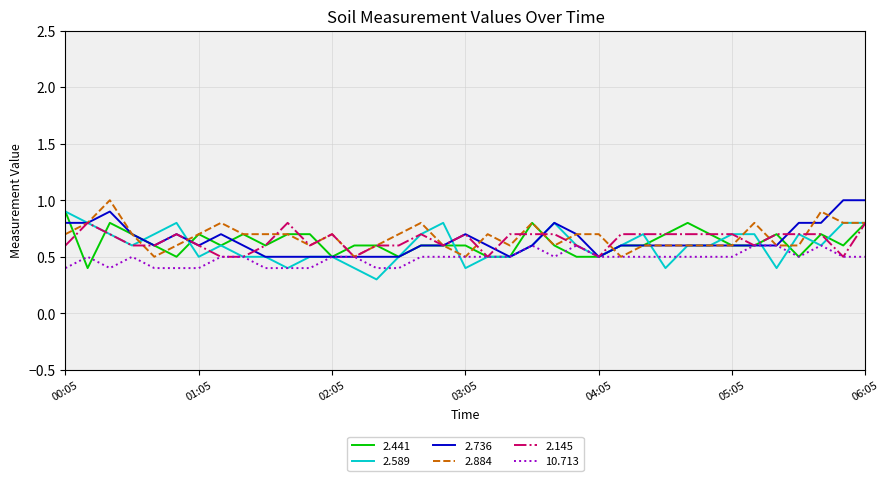

What is the greatest value displayed?

1.0